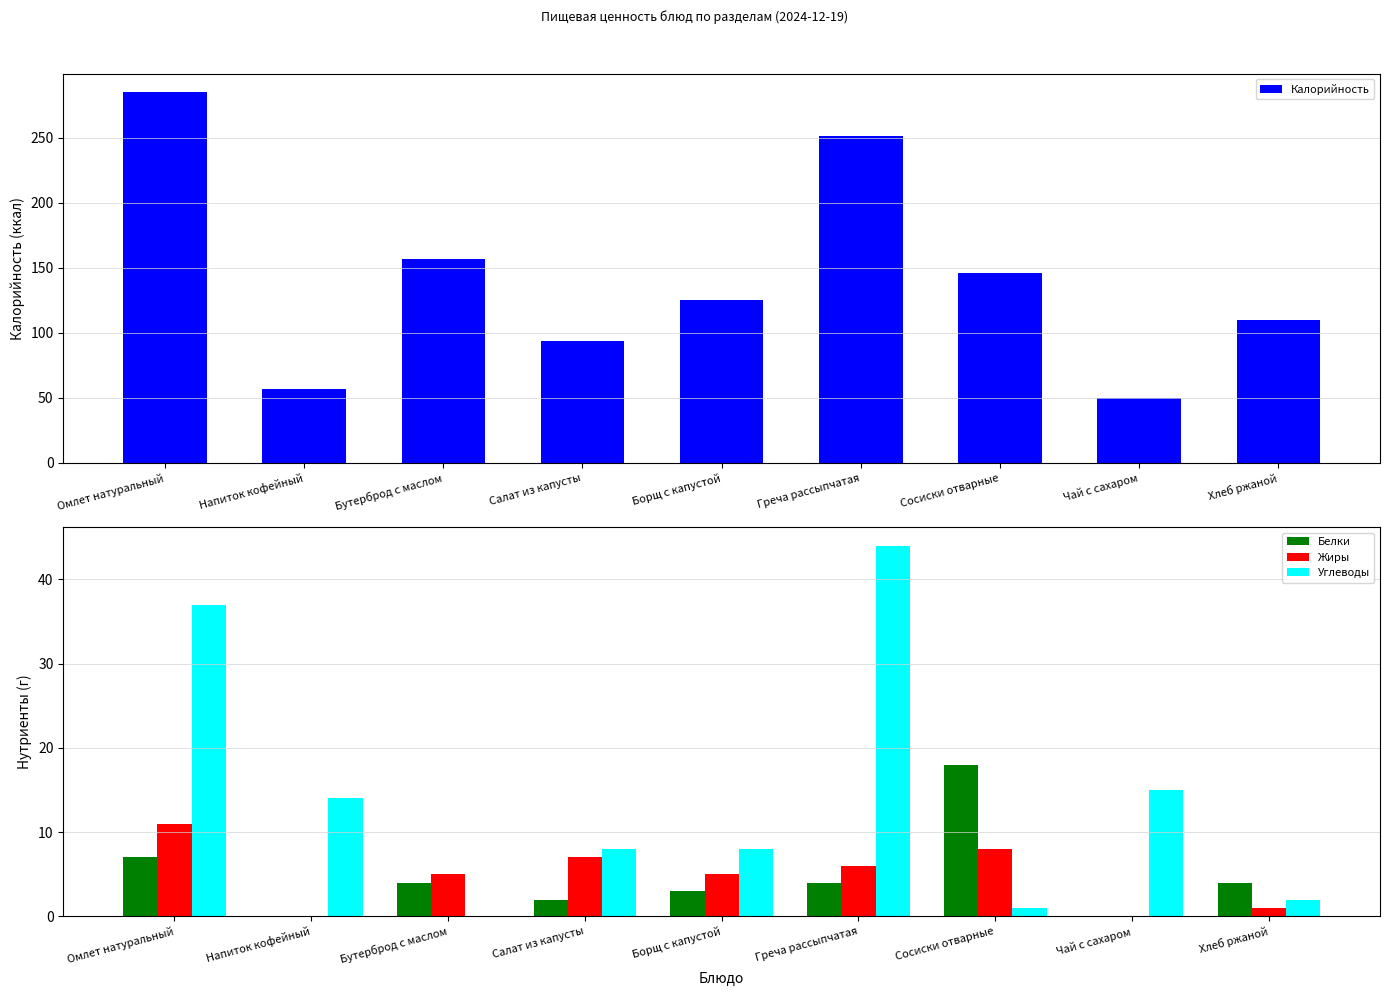

Is it true that Калорийность equals 50.0 at Чай с сахаром?

True